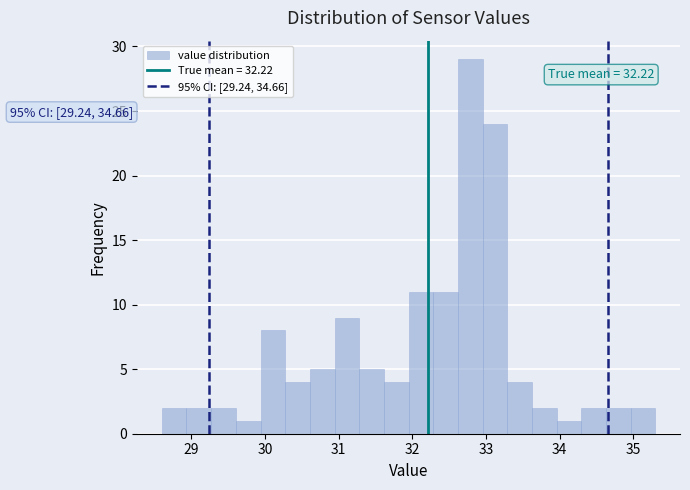

Read against the x-axis, roughly where is the centre of the tallest bar?

32.8